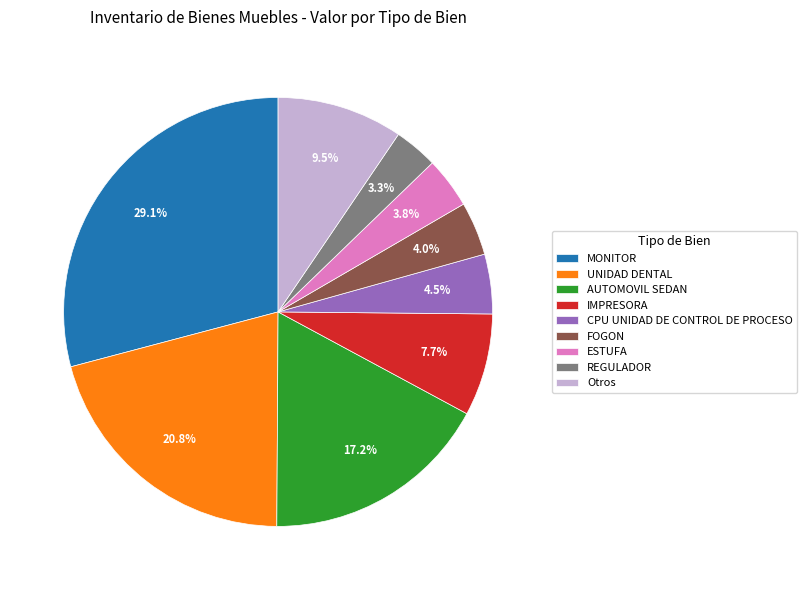

Which category has the biggest portion of the pie?

MONITOR